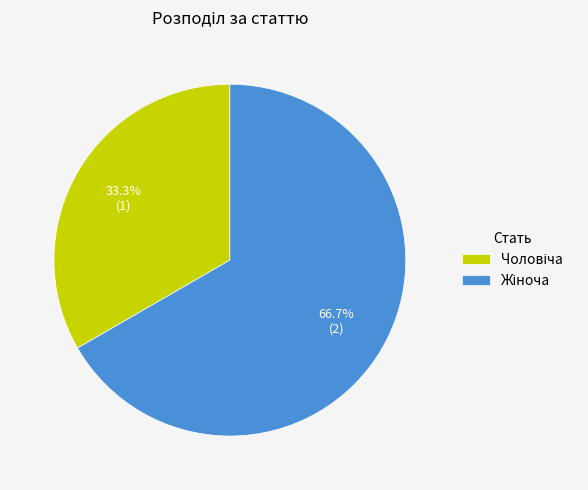

Is there any slice that represents more than half of the pie?

Yes